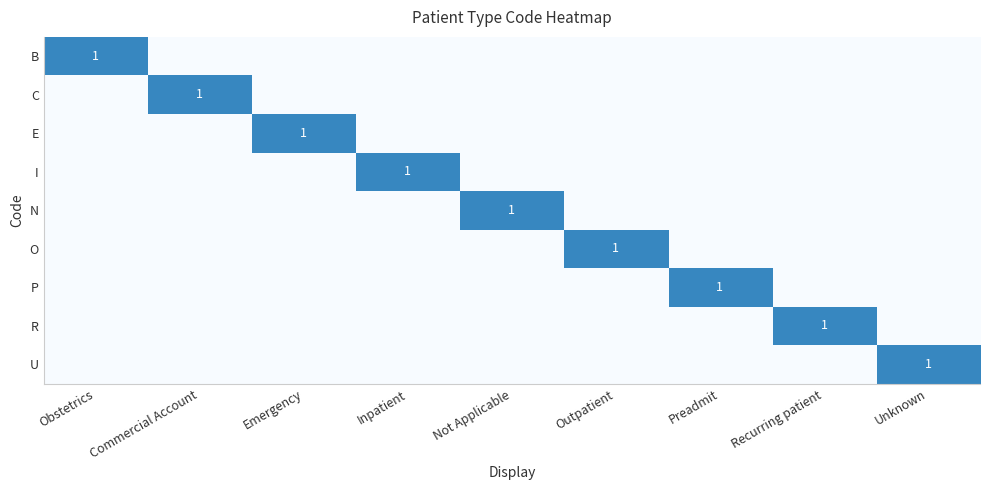

At how many categories does at least one series exceed 0?

9